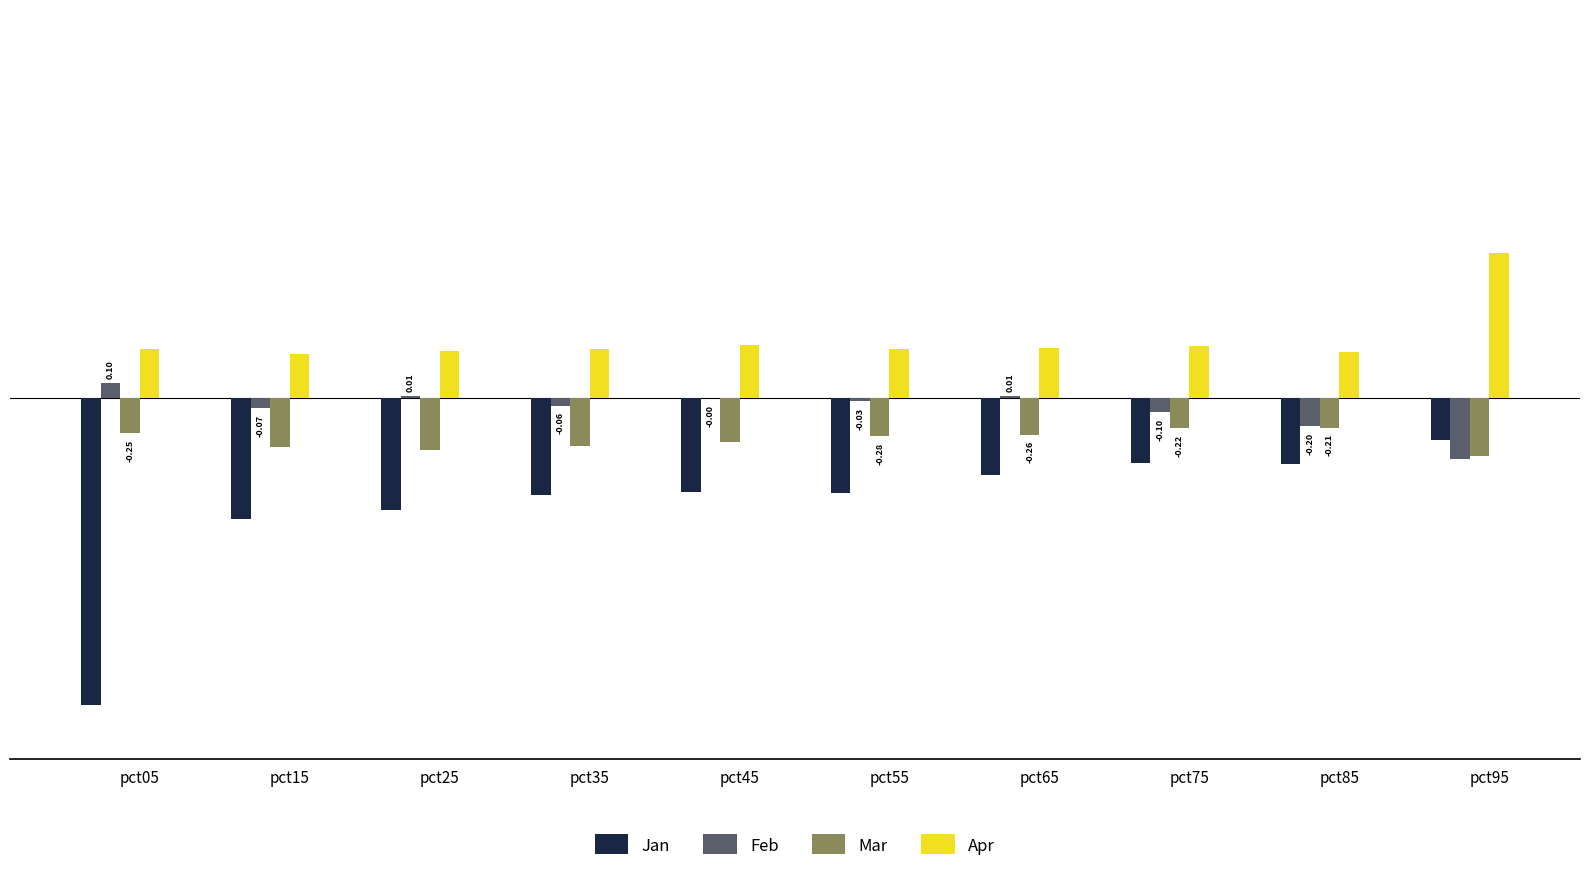

What is the sum of the Apr values at pct25 and pct85?

0.7